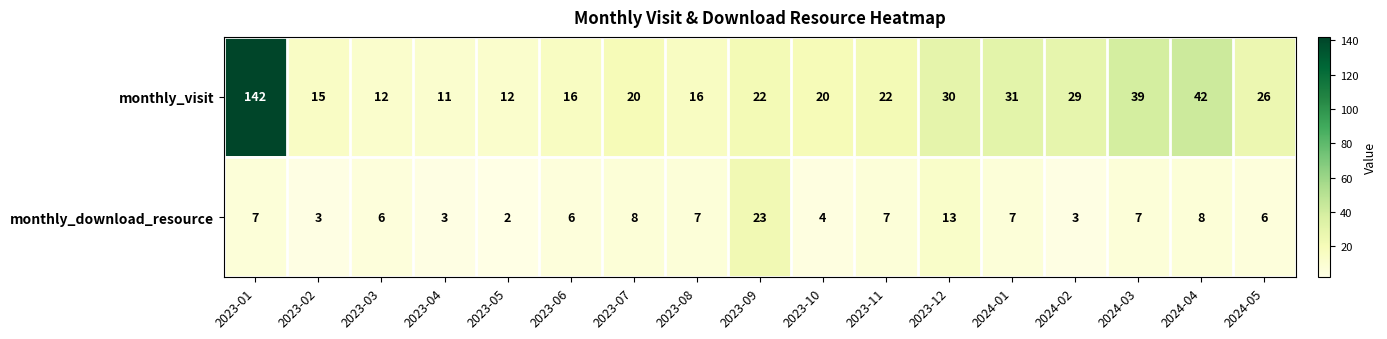

What is the sum of all monthly_visit values?

505